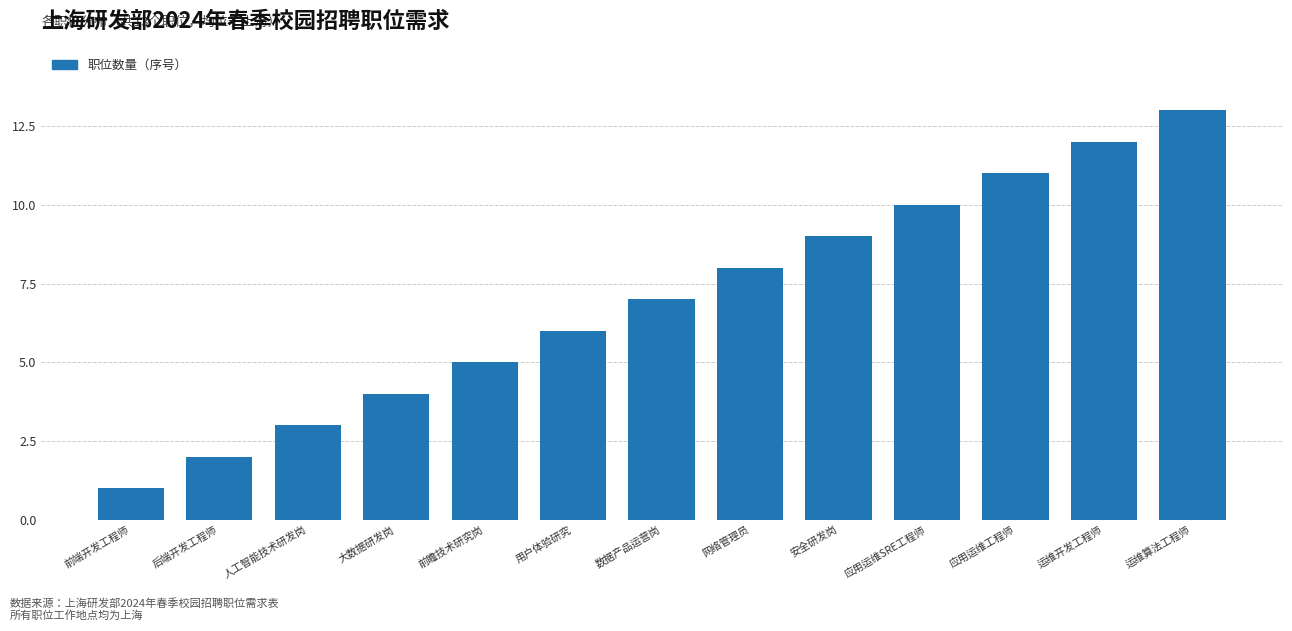

True or false: the data shows 3 at 后端开发工程师.

False